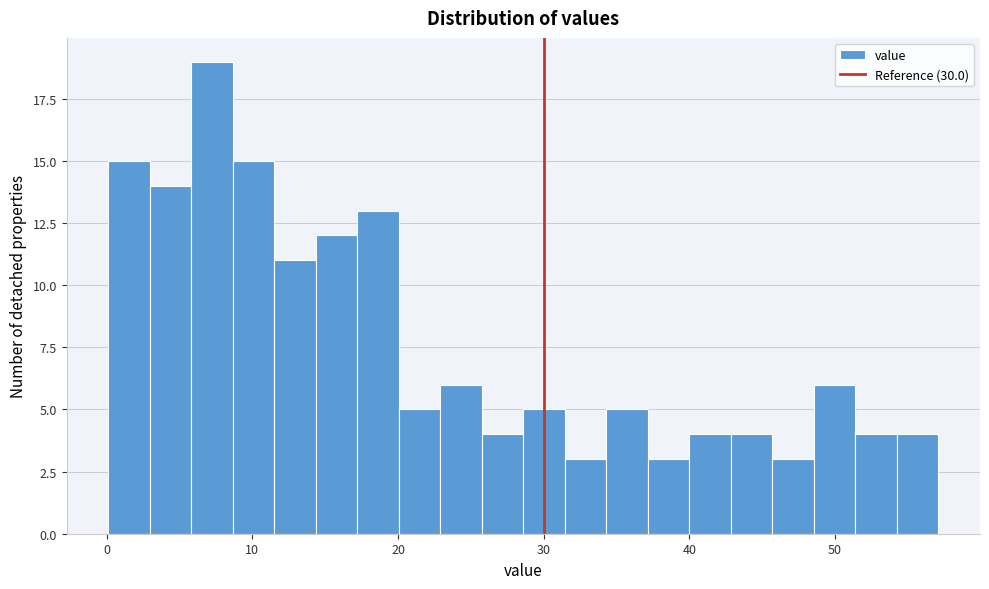

Read against the x-axis, roughly where is the centre of the tallest bar?

7